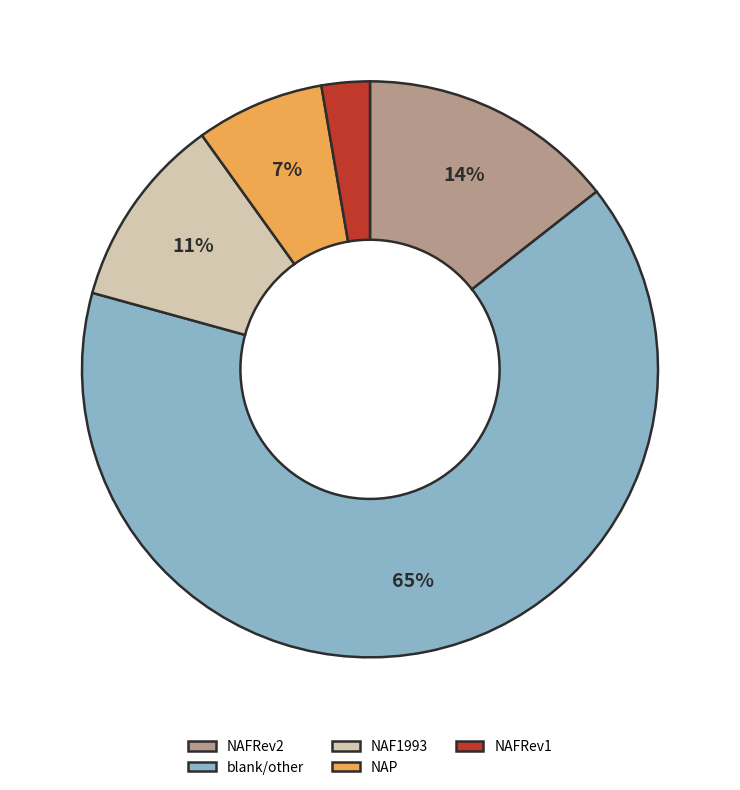

Which slice is the smallest?

NAFRev1